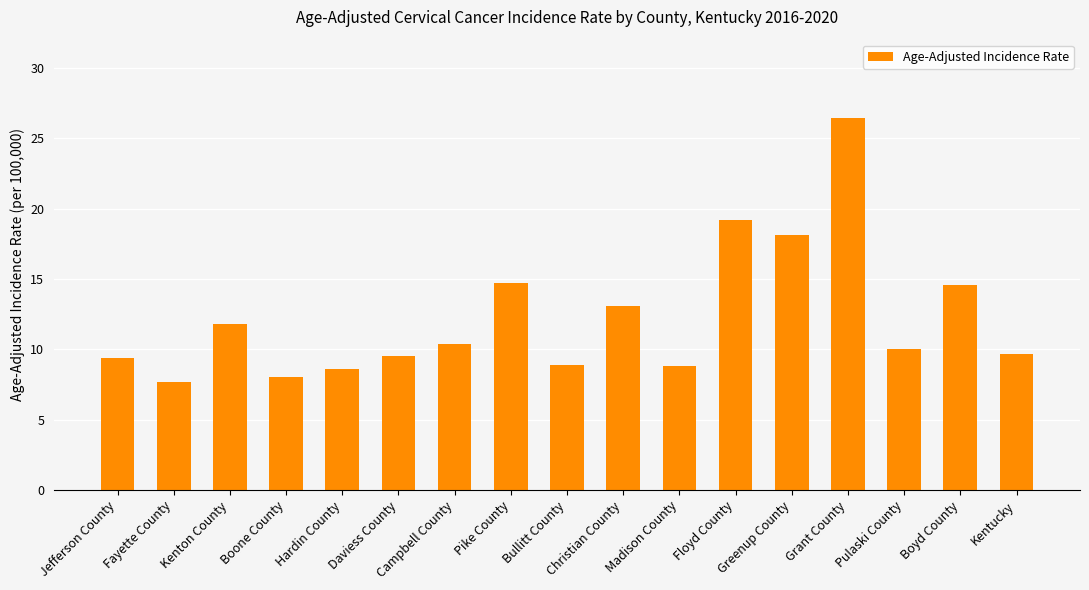

What value does the data have at Christian County?

13.1